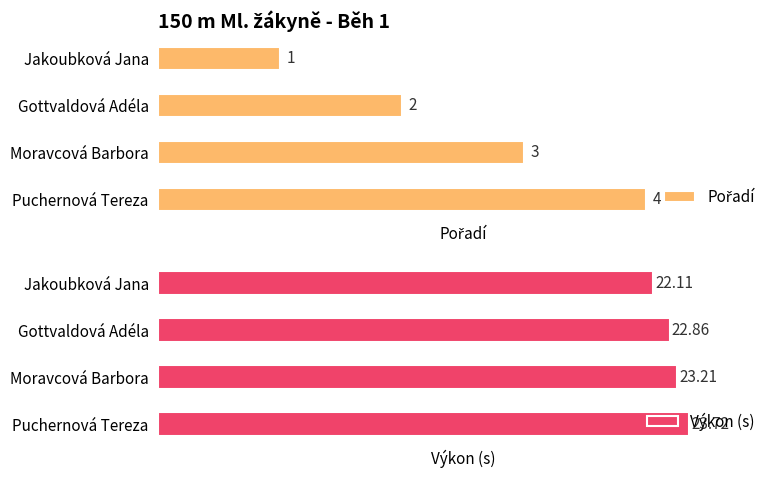

Rank the categories by Výkon (s) value from highest to lowest.

Puchernová Tereza, Moravcová Barbora, Gottvaldová Adéla, Jakoubková Jana